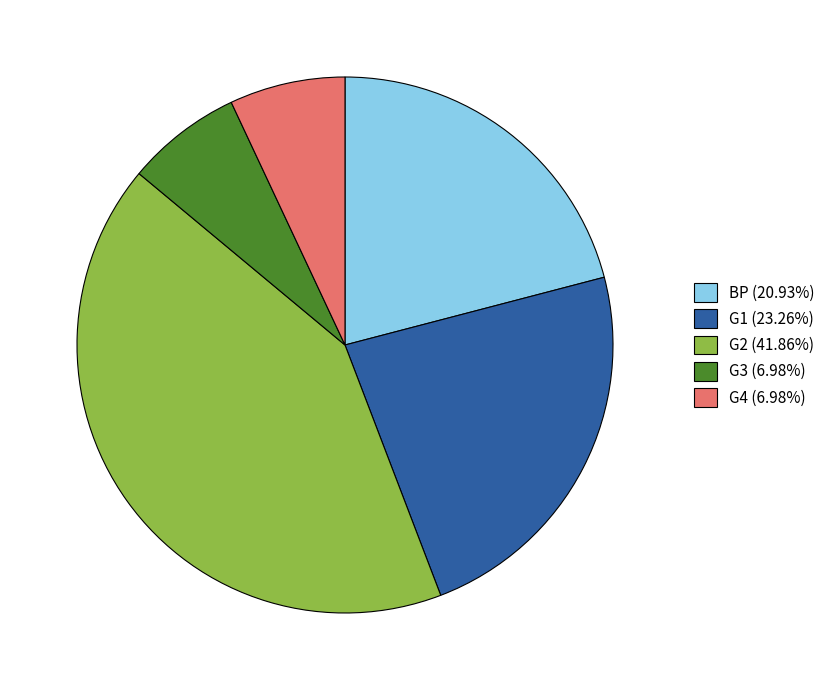

Is there a majority slice in this chart?

No